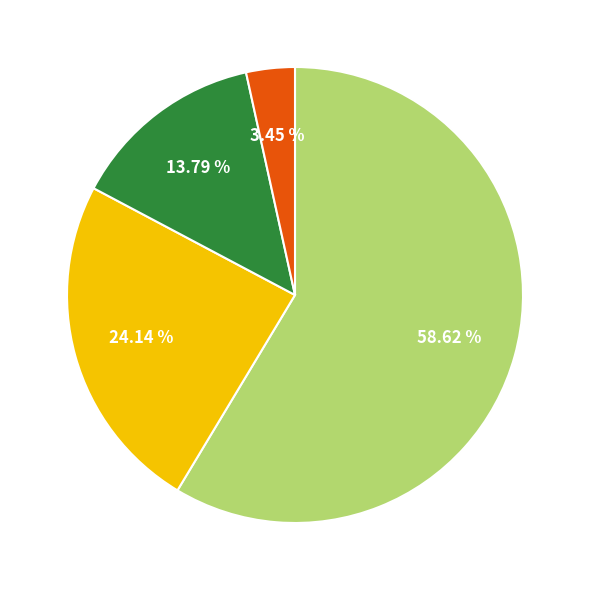

Is there a majority slice in this chart?

Yes